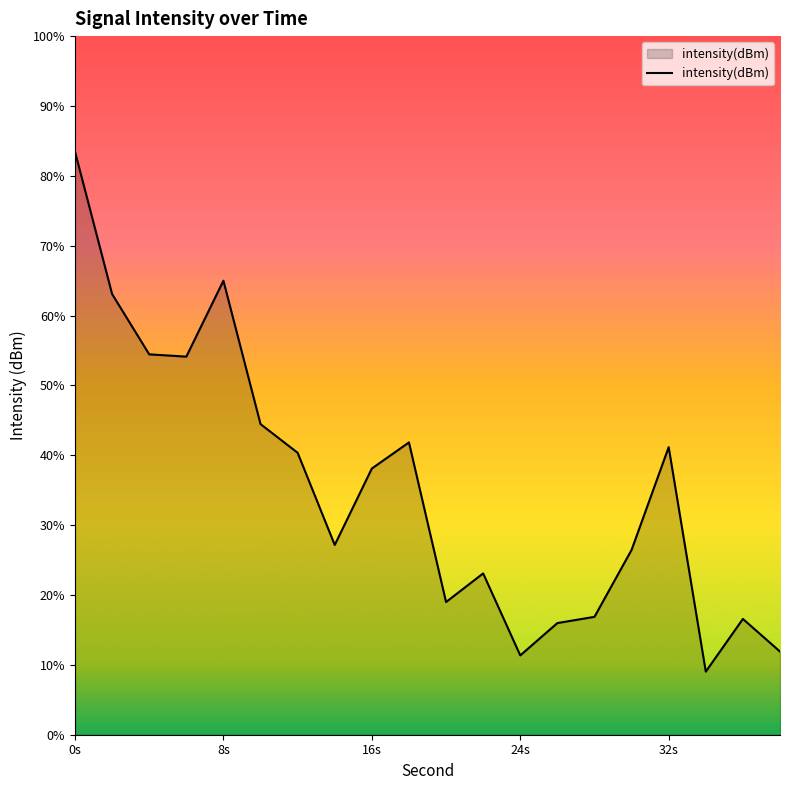

At which label is the value closest to -124?

4